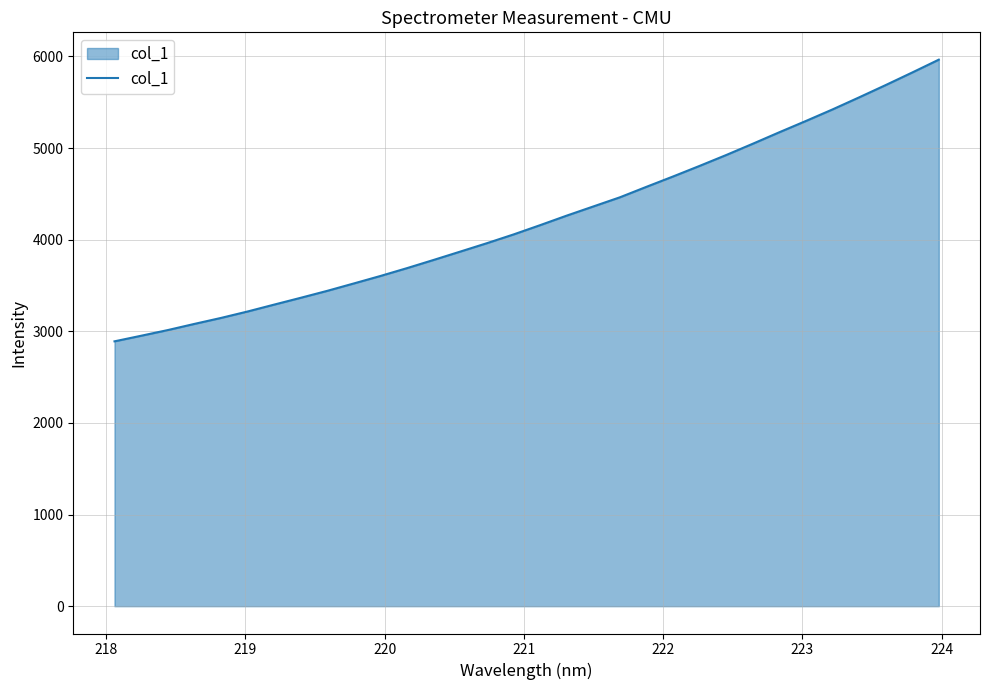

What is the difference between the maximum and minimum values?

3074.2